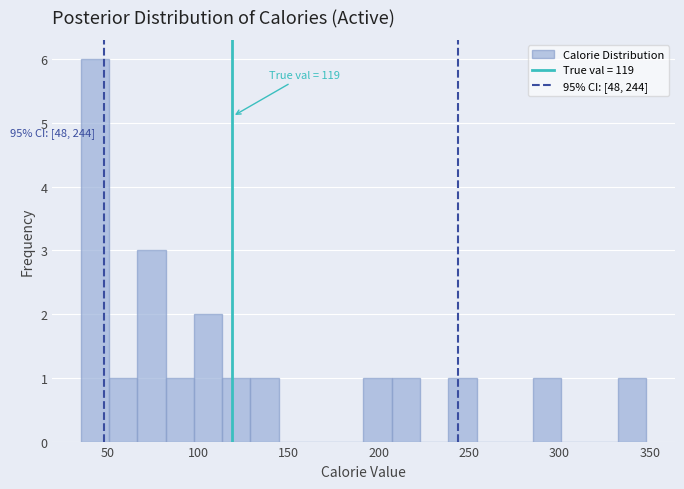

Read against the x-axis, roughly where is the centre of the tallest bar?

45